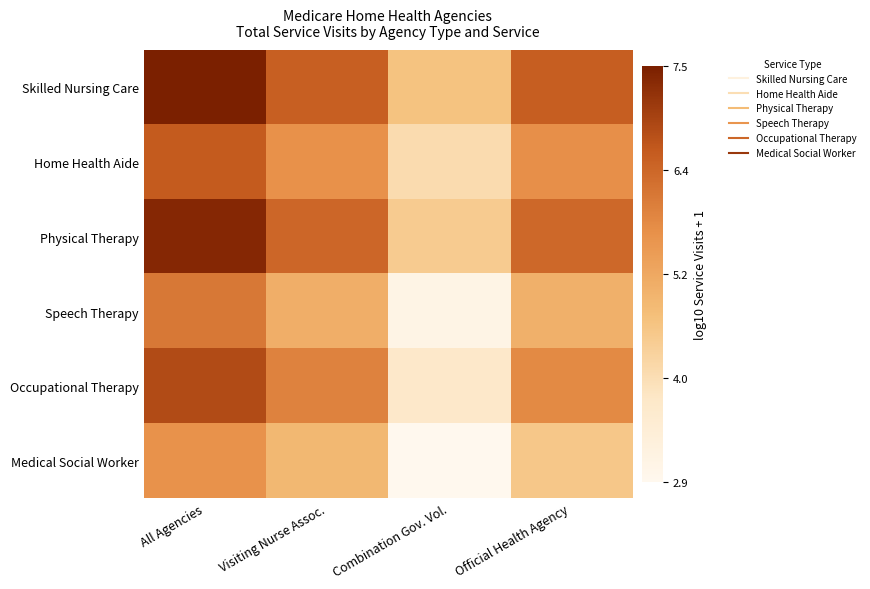

What is the total value across all series at All Agencies?

40.0